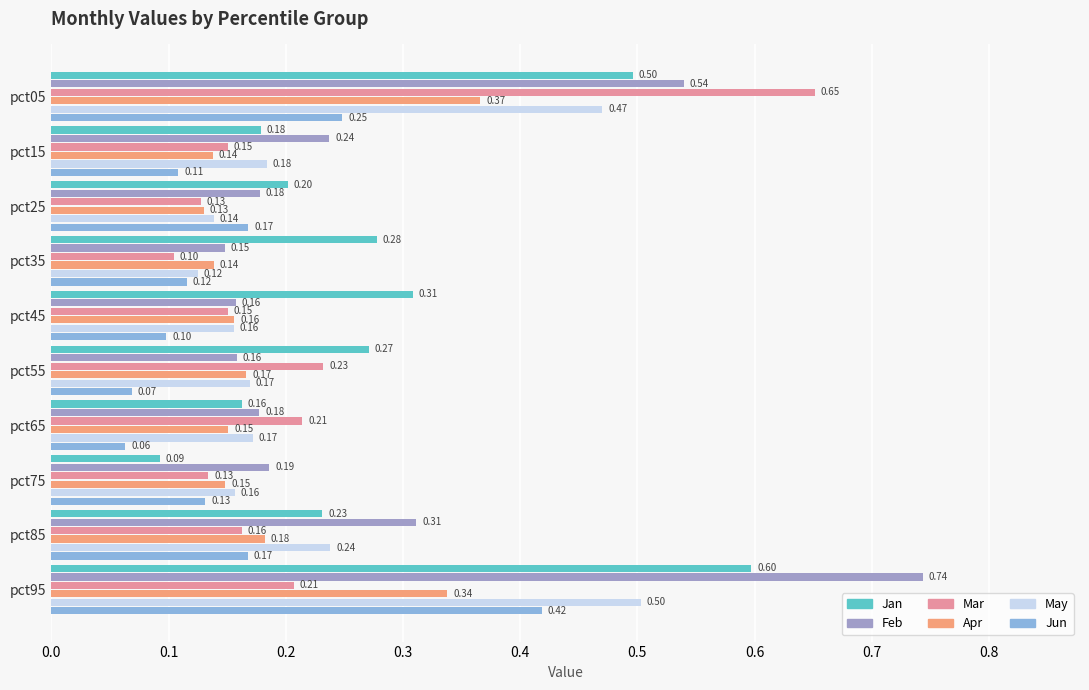

What is the value of the Mar bar at the 3rd from the left?

0.1